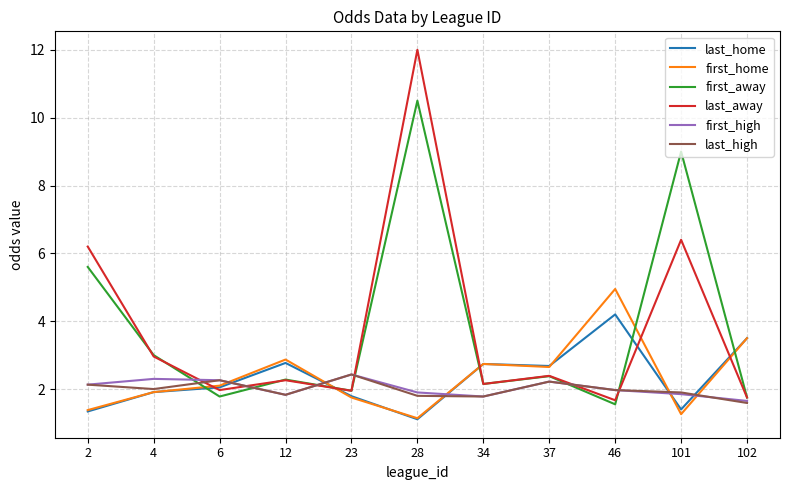

At which category is the sum across all series the highest?

28